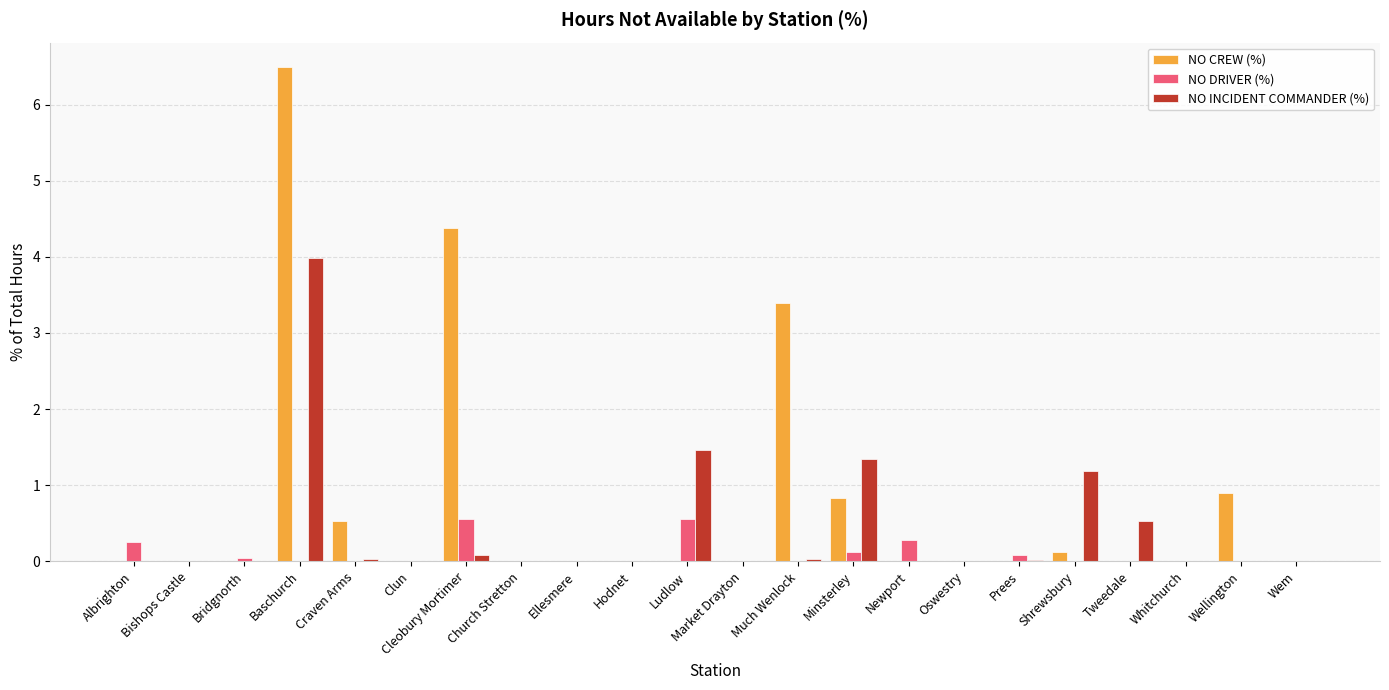

Is the value of NO CREW (%) at Much Wenlock greater than the value of NO INCIDENT COMMANDER (%) at Hodnet?

Yes